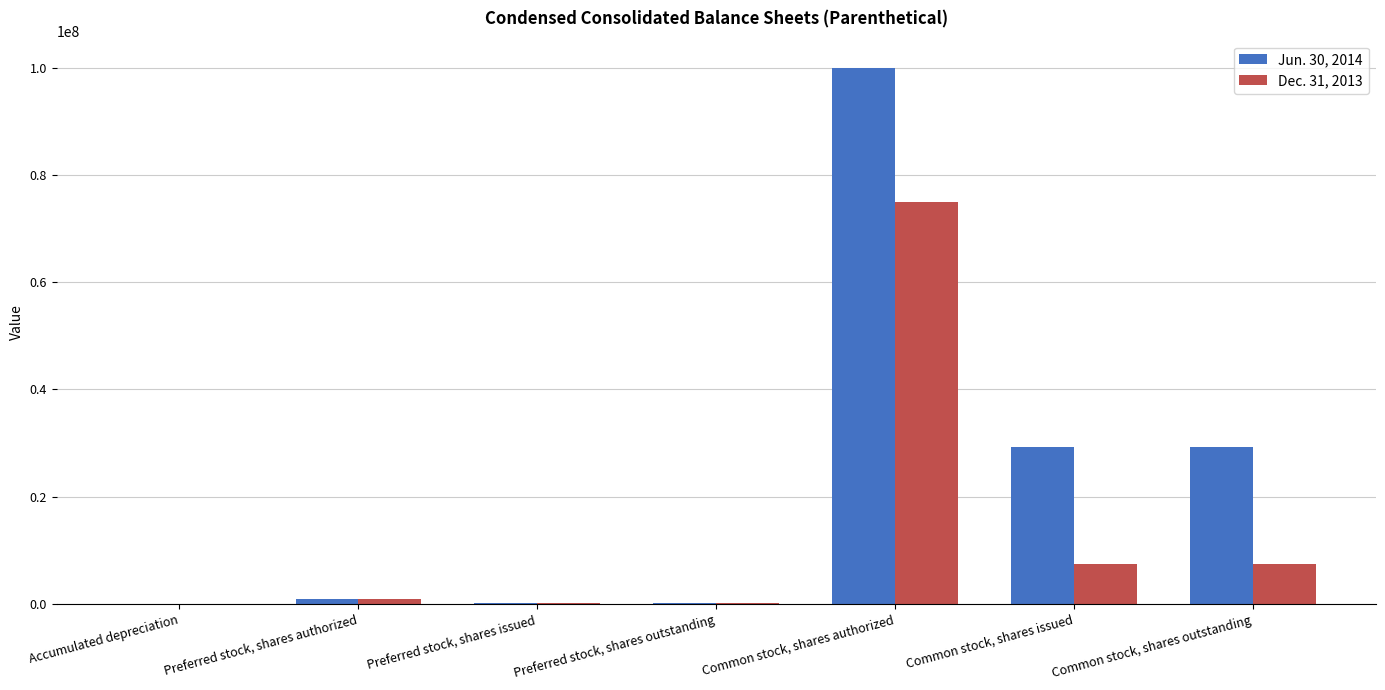

What is the sum of the Jun. 30, 2014 values at Preferred stock, shares authorized and Common stock, shares issued?

30225000